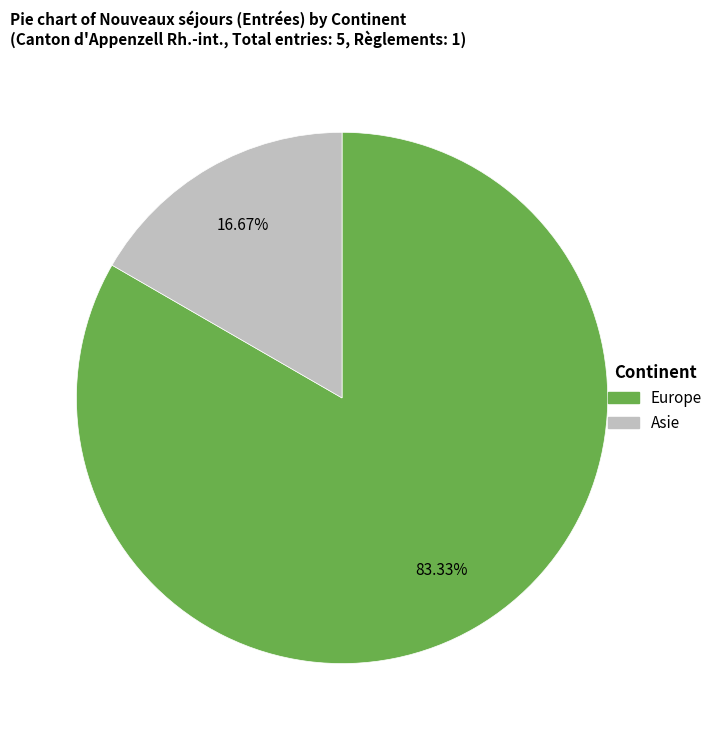

Does any single category account for the majority?

Yes